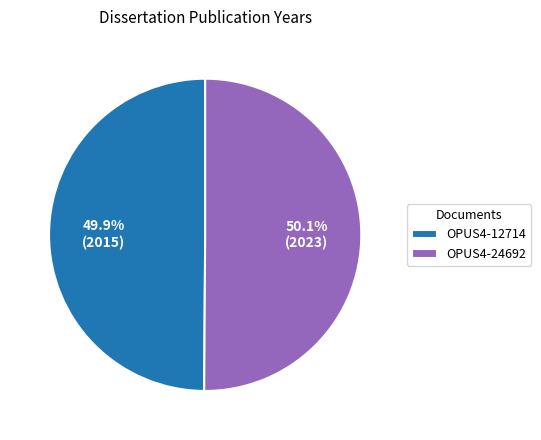

What percentage is the OPUS4-24692 slice, to the nearest percent?

50%